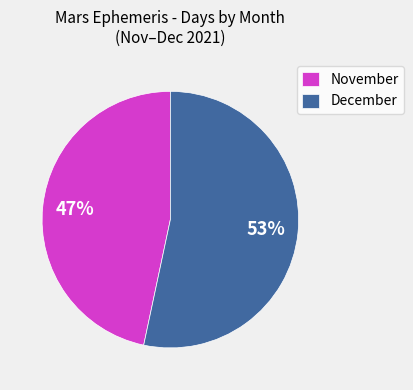

What percentage is the November slice, to the nearest percent?

47%